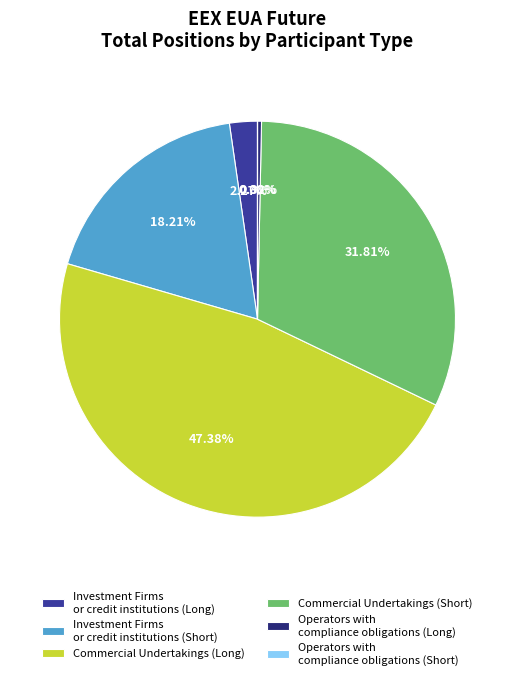

To the nearest percent, what is the average slice percentage?

17%